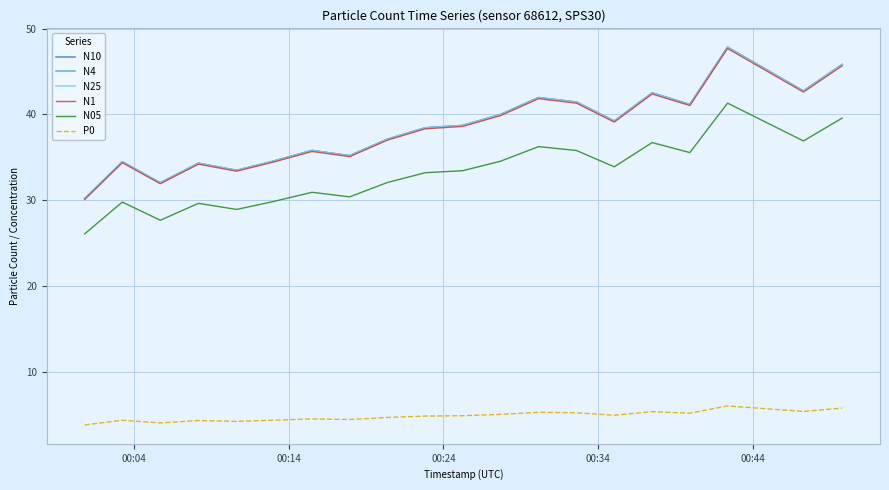

What is the maximum value for P0?

6.0